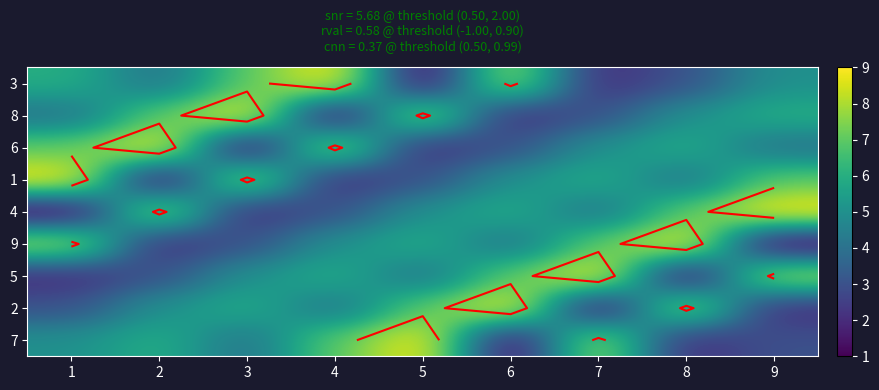

How many data points does each series have?

9